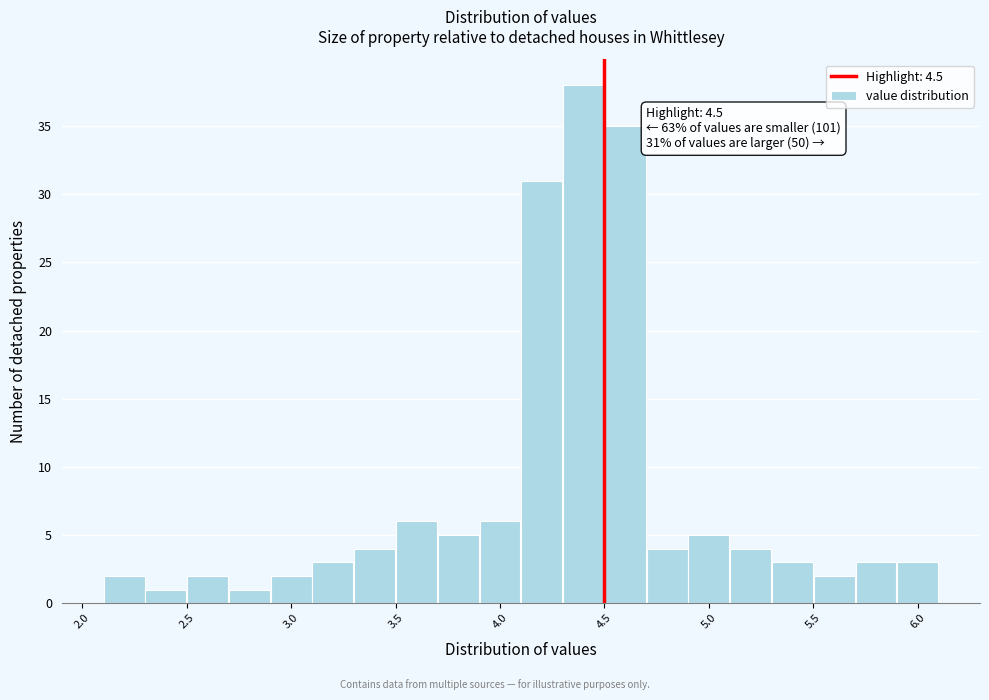

Over which range of the x-axis is the bar tallest?

4.3 to 4.5